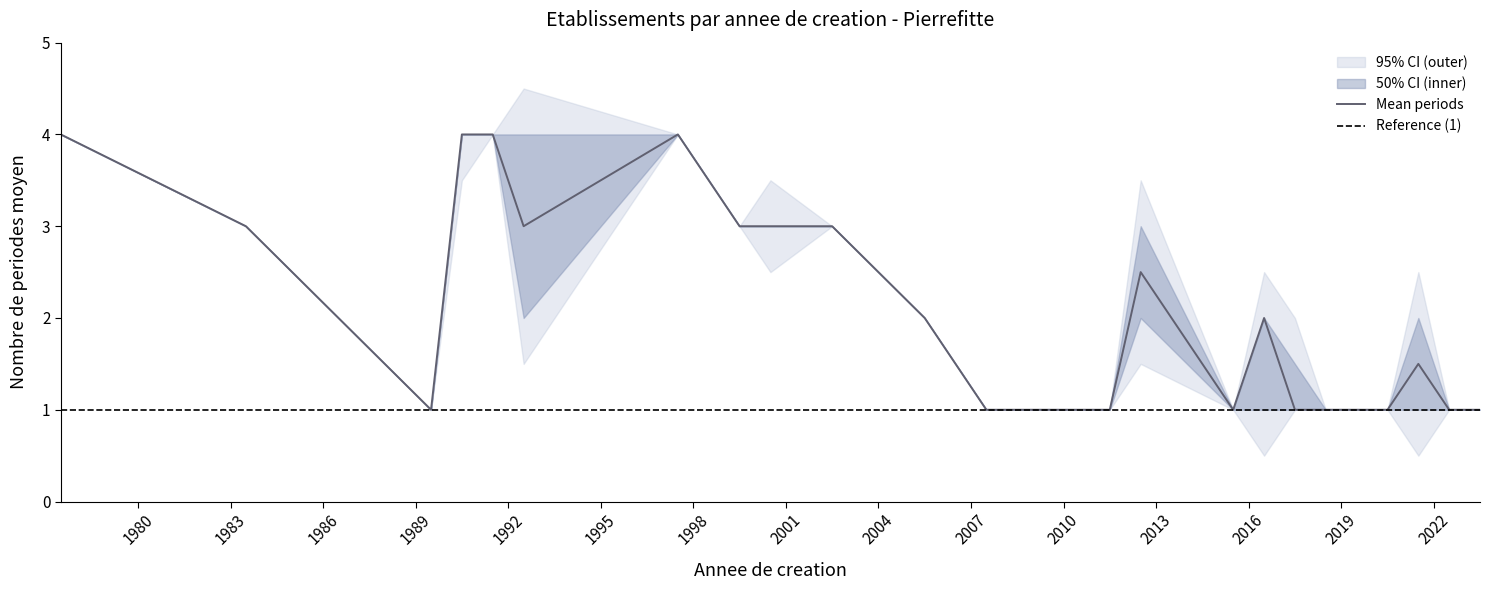

What is the greatest value displayed?

4.5